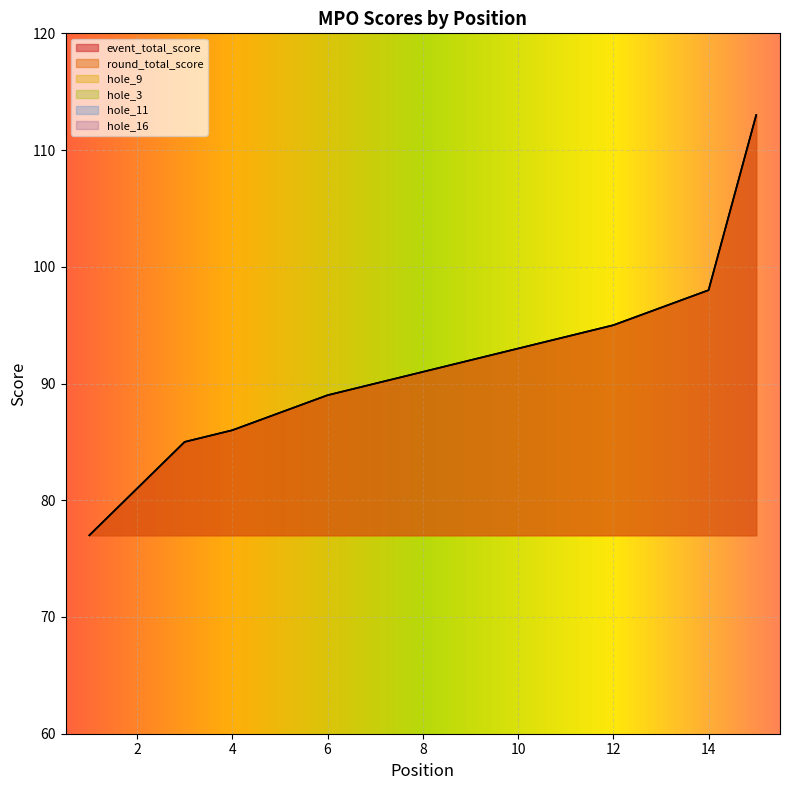

How many lines are shown in the chart?

6